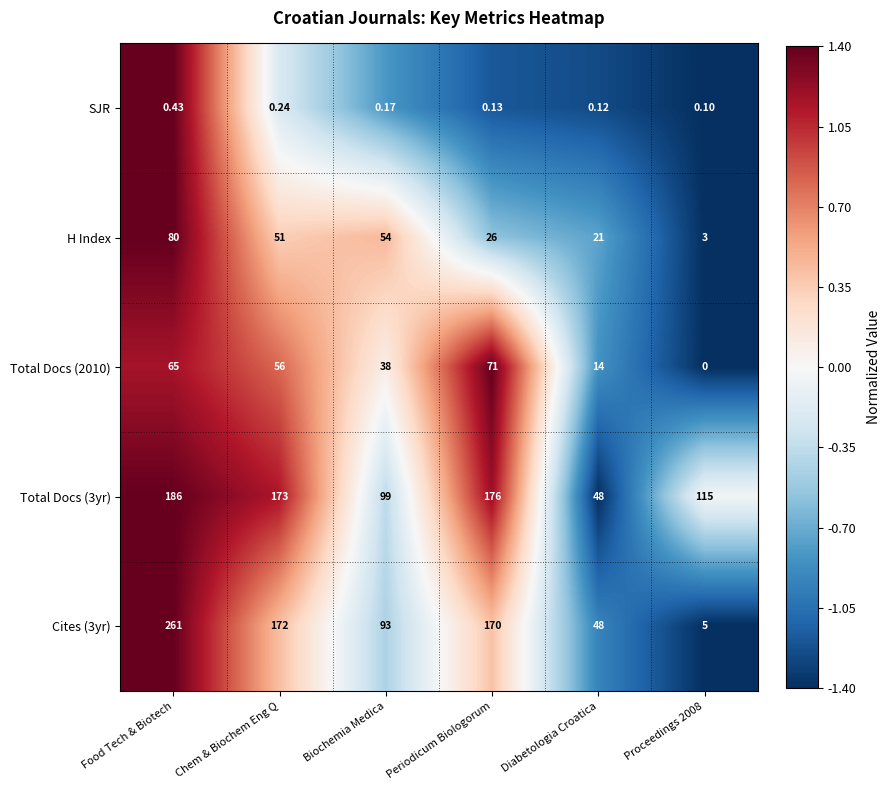

At which label does Total Docs (2010) first exceed 56?

Food Tech & Biotech